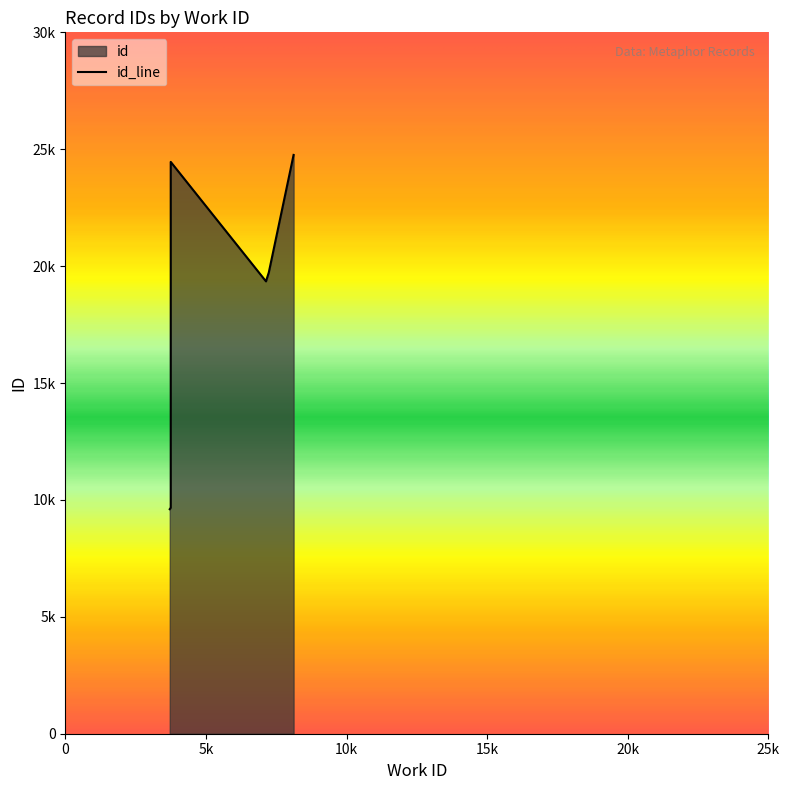

What is the change in value from 3745 to 3745?

+14788